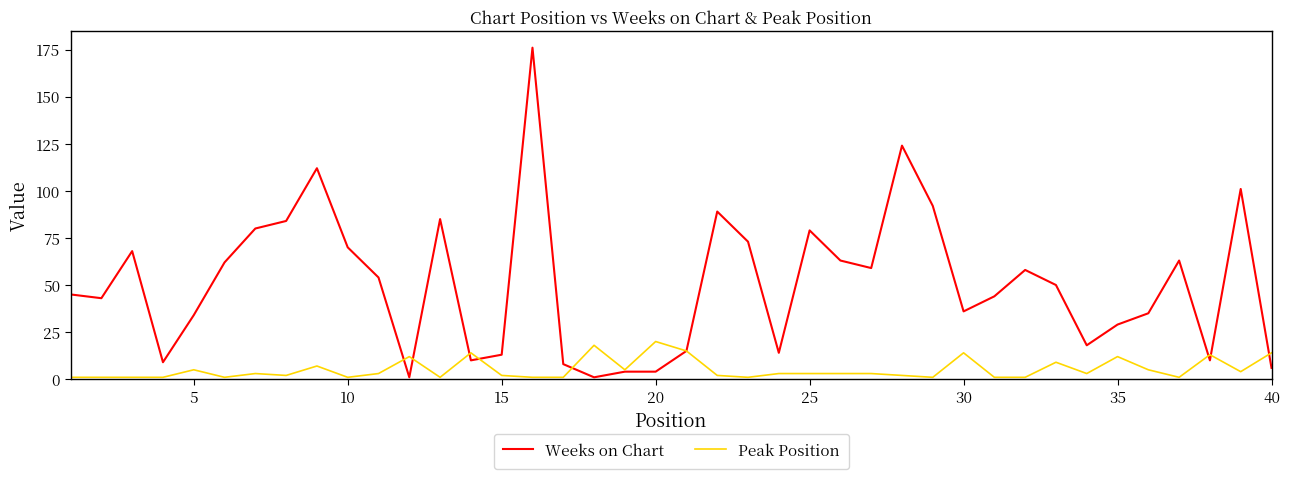

List the series in order of their overall mean, lowest first.

Peak Position, Weeks on Chart